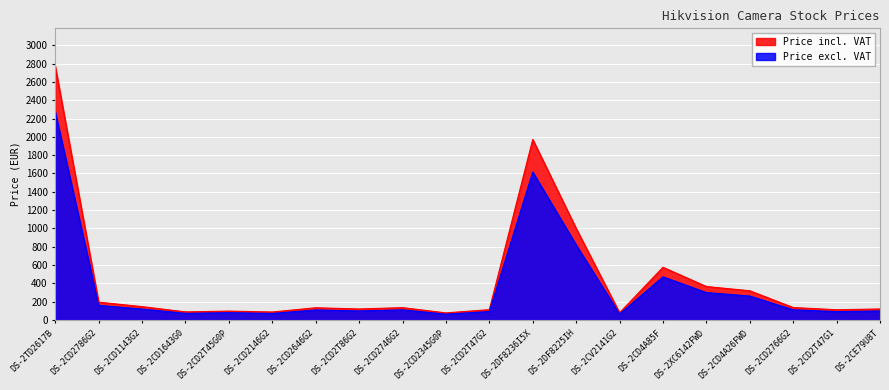

Does the chart display data point markers on the line(s)?

No